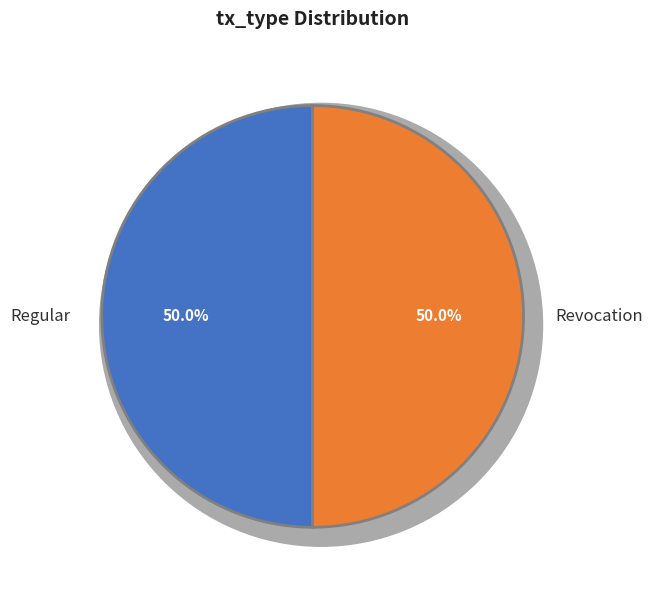

What is the majority slice?

Regular (io_index=100)